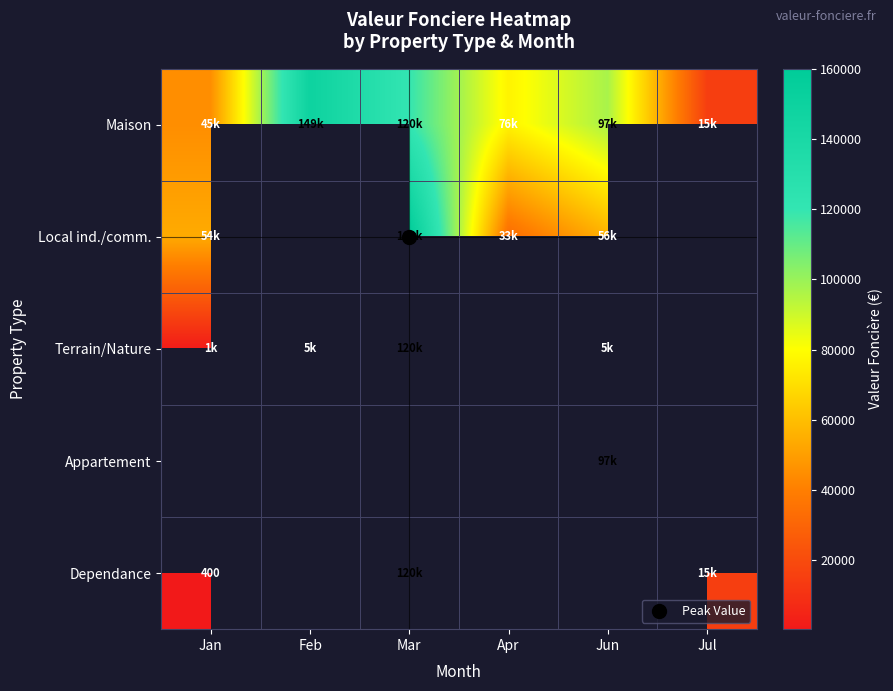

Is the value of Maison at Mar greater than the value of Dependance at Mar?

No